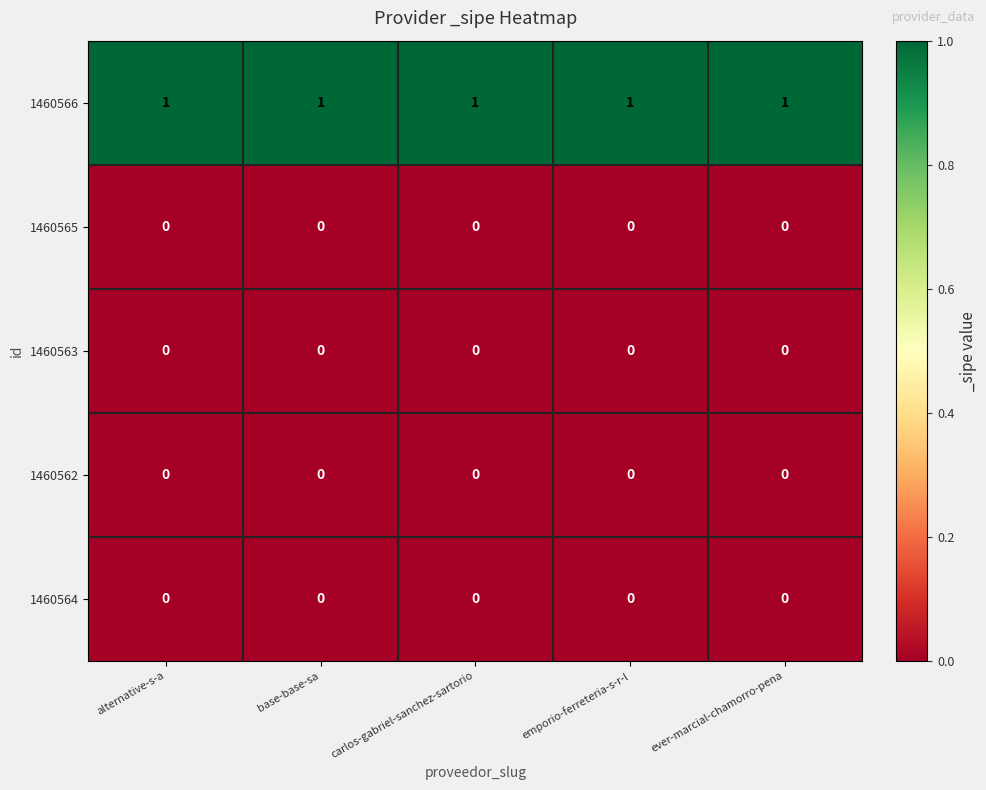

The 1460565 series shows 0 at carlos-gabriel-sanchez-sartorio. True or false?

True